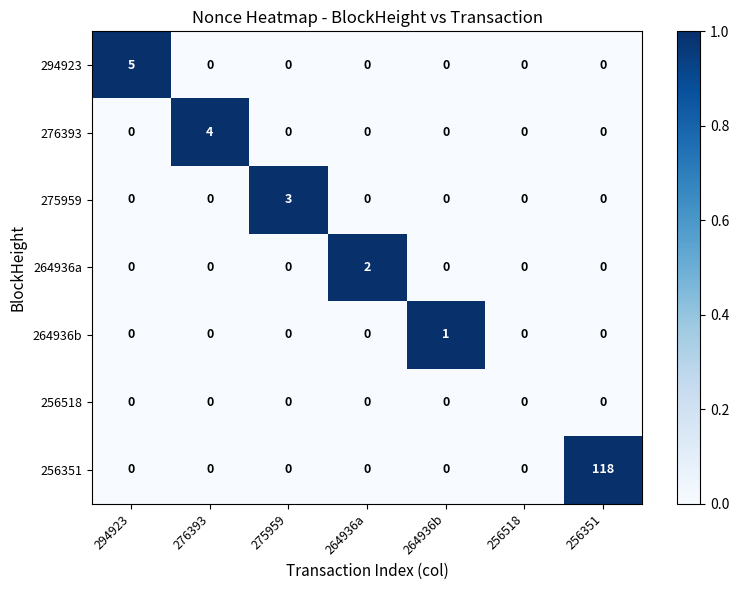

What is the sum of all 276393 values?

4